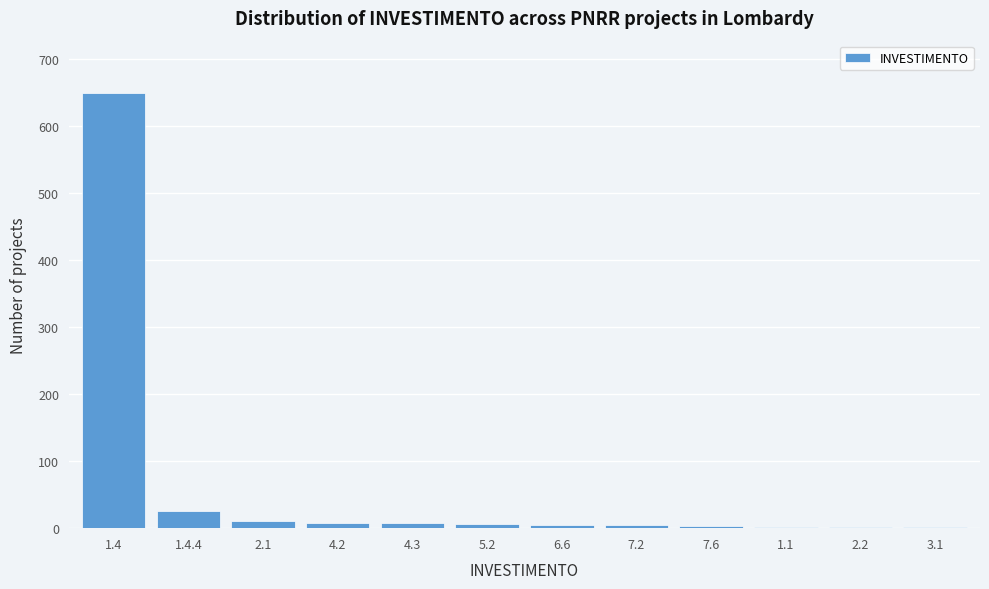

At which label is the value closest to 325?

1.4.4